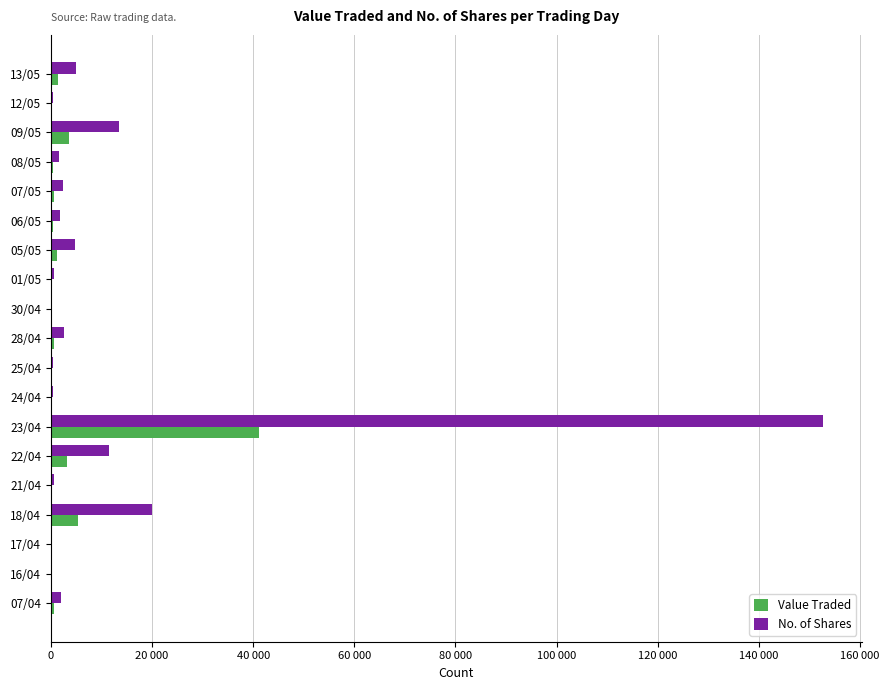

What are all the series names shown in the legend?

Value Traded, No. of Shares